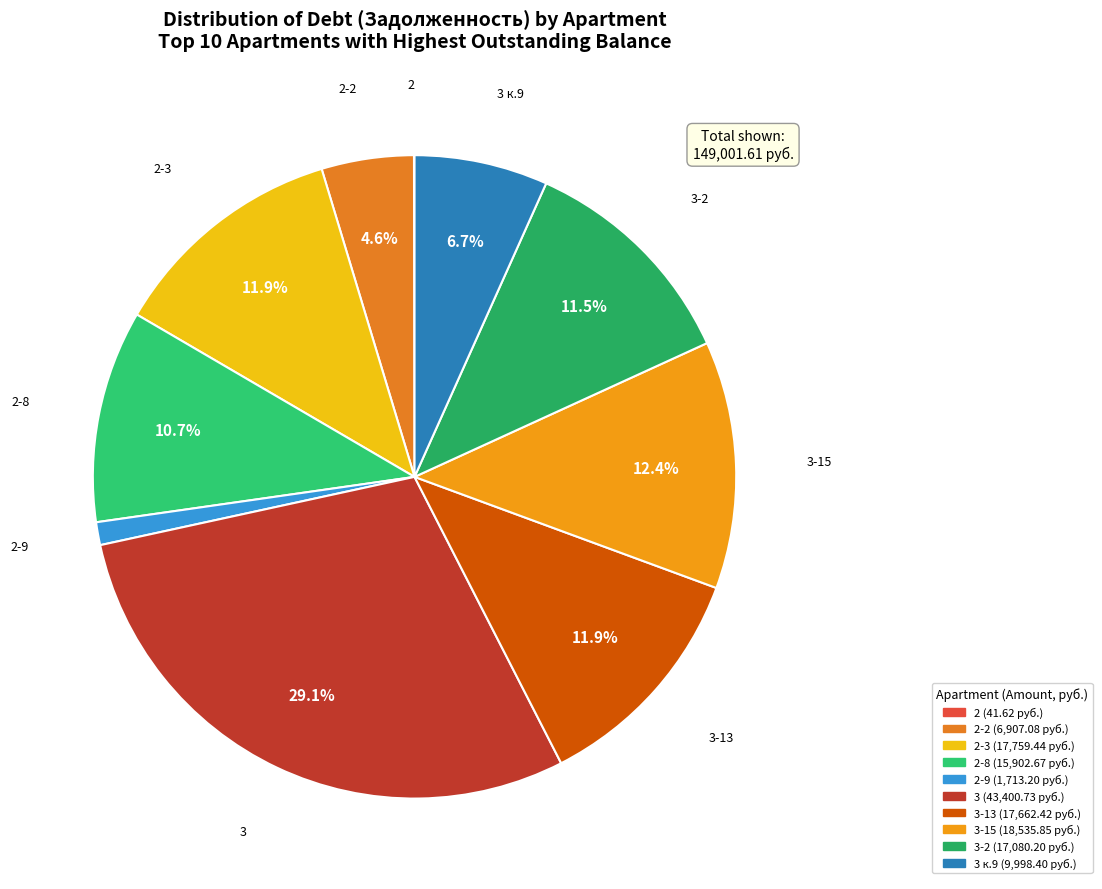

To the nearest percent, what is the average slice percentage?

10%